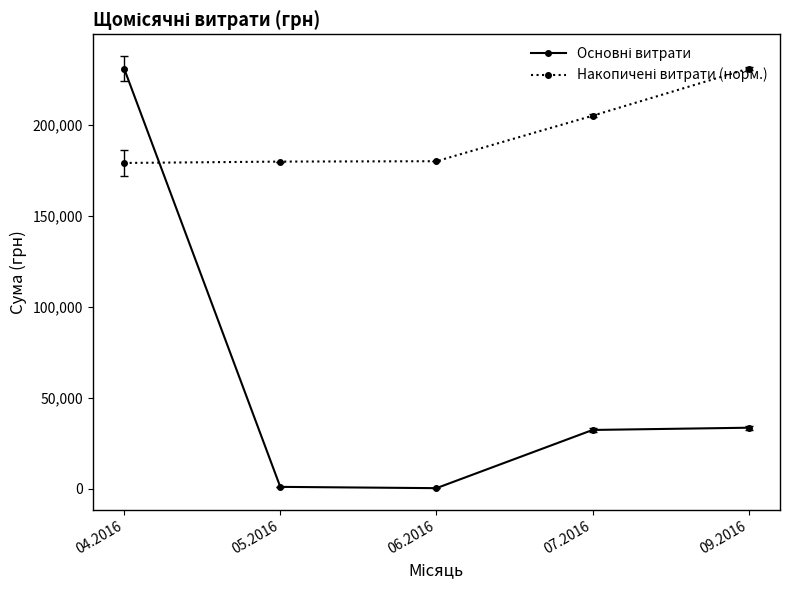

How many distinct data groups are displayed?

2